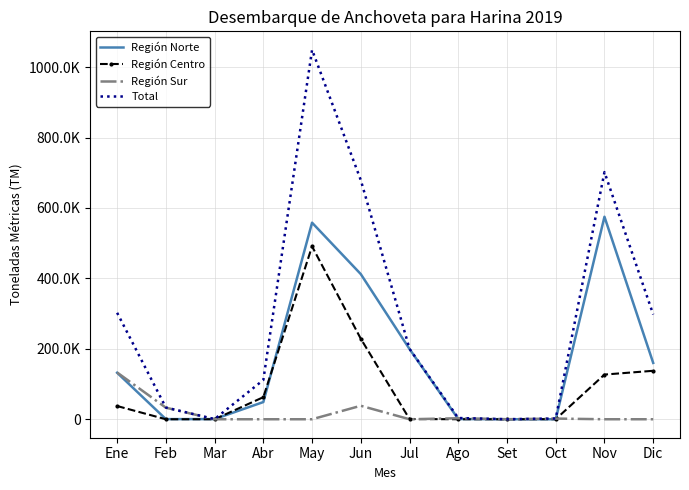

What are all the series names shown in the legend?

Región Norte, Región Centro, Región Sur, Total